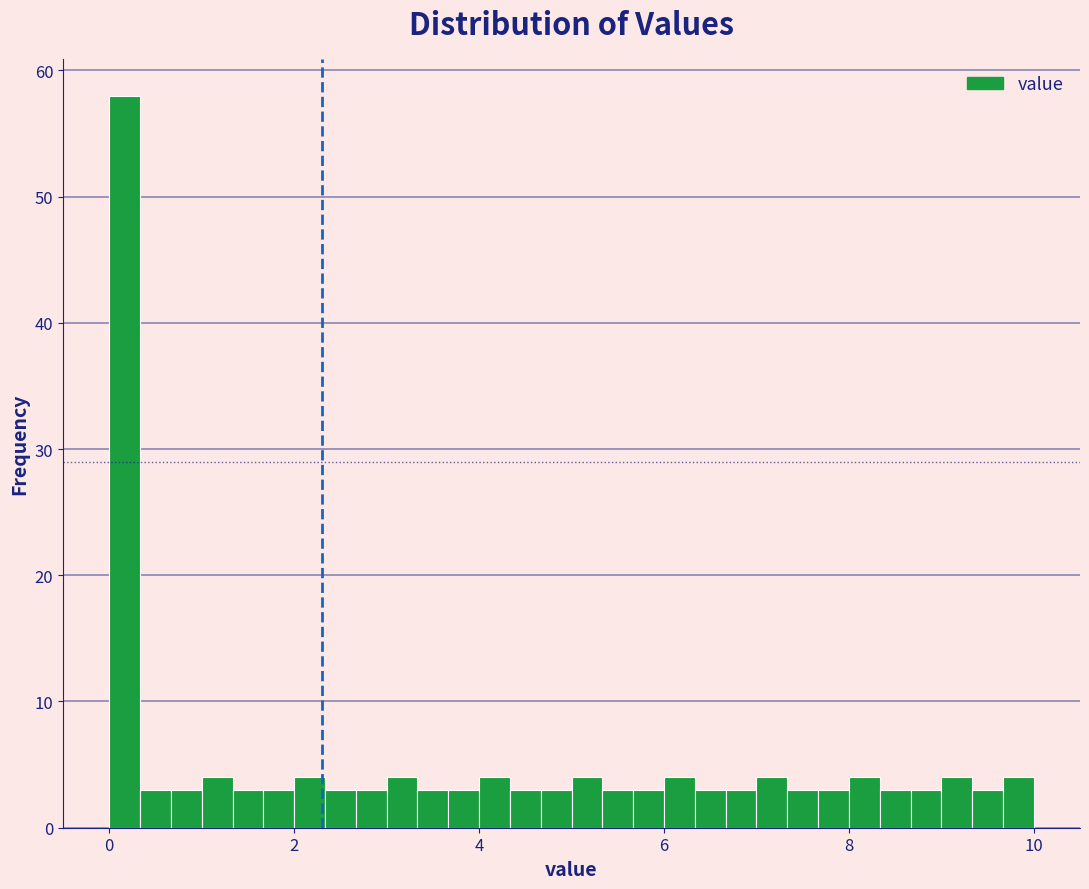

Read against the x-axis, roughly where is the centre of the tallest bar?

0.2